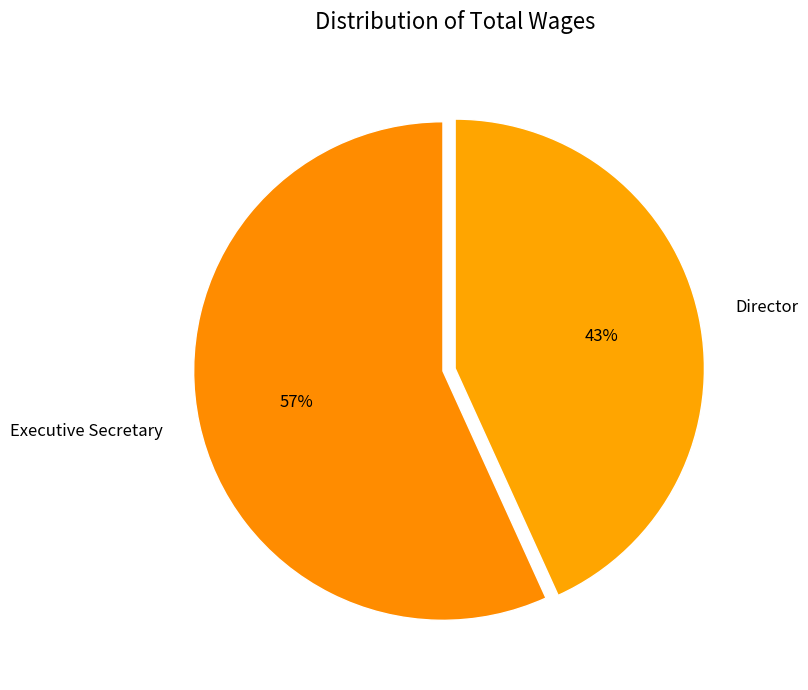

The Director slice represents 43% of the pie. True or false?

True